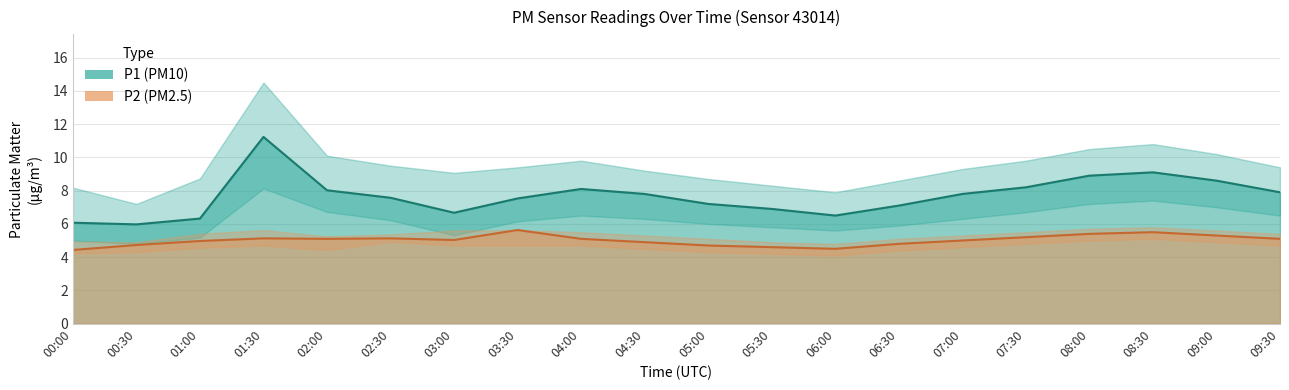

Which series changed the most between 02:00 and 05:30?

P1 (PM10)